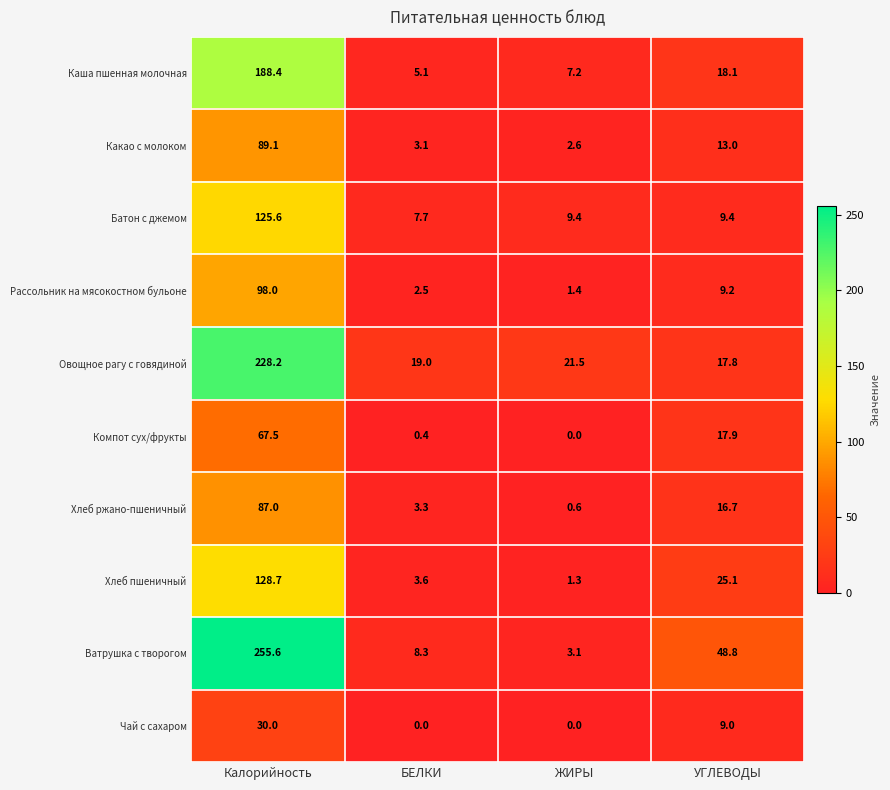

Between БЕЛКИ and ЖИРЫ, which series saw the biggest shift?

Ватрушка с творогом